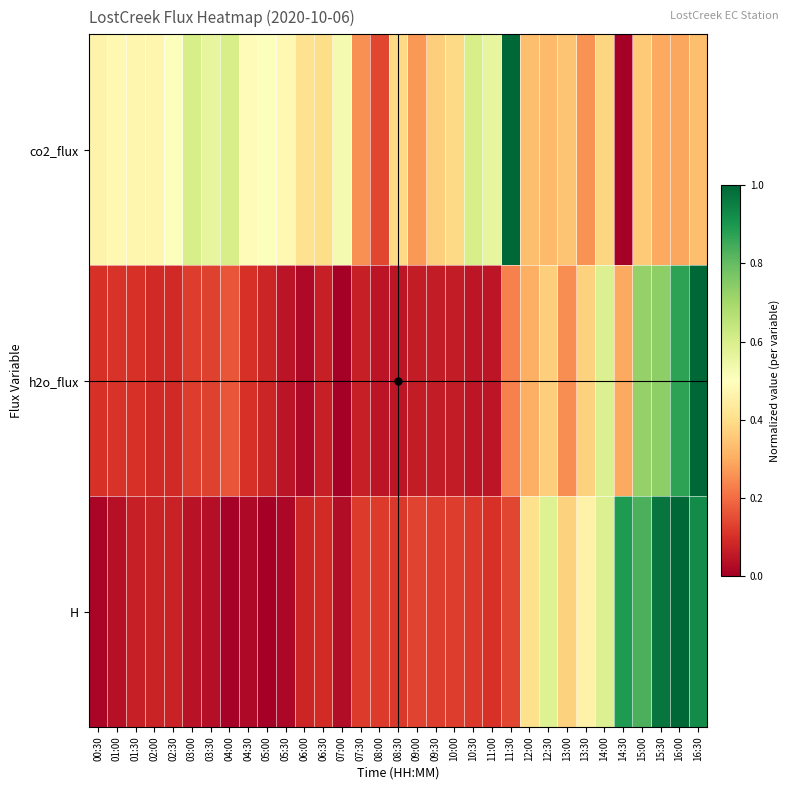

At 01:00, list the series in order from smallest to largest.

H, h2o_flux, co2_flux